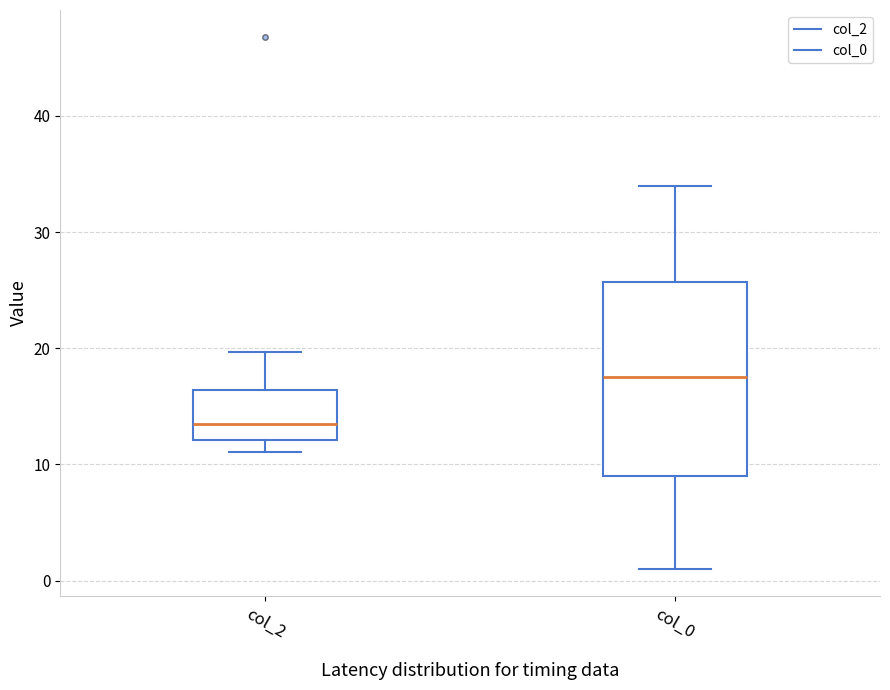

Reading left to right, read every box against the y-axis: the position of its median line, the range the box covers, and the ends of its whiskers. The values are not printed on the chart, so give them approximately, as read against the axis.

col_2: median 13, box 12 to 16, whiskers 11 to 20
col_0: median 18, box 9 to 26, whiskers 1 to 34